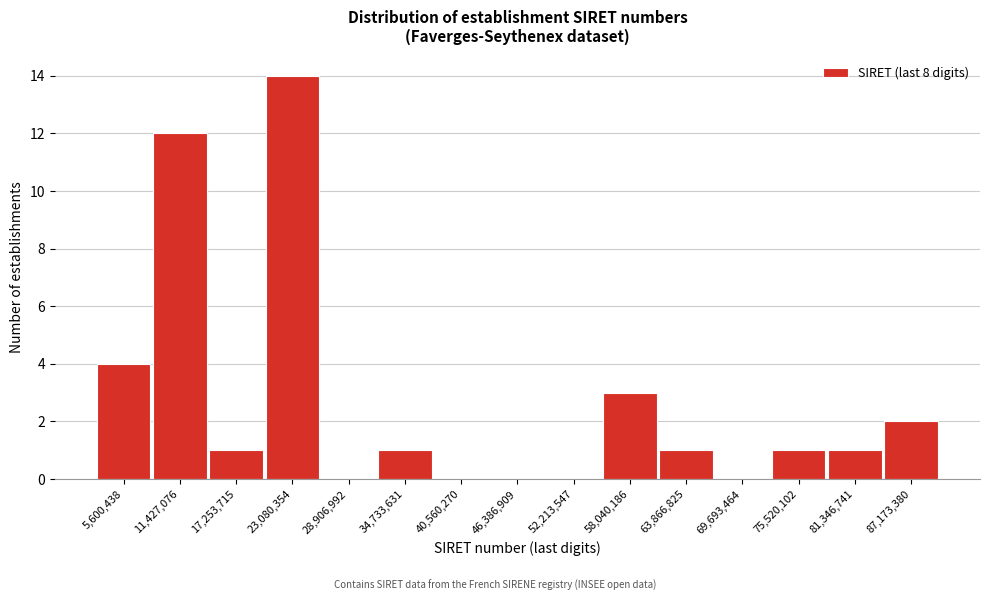

Reading left to right, list all the values displayed in this chart.

5,600,438=4	11,427,076=12	17,253,715=1	23,080,354=14	28,906,992=0	34,733,631=1	40,560,270=0	46,386,909=0	52,213,547=0	58,040,186=3	63,866,825=1	69,693,464=0	75,520,102=1	81,346,741=1	87,173,380=2